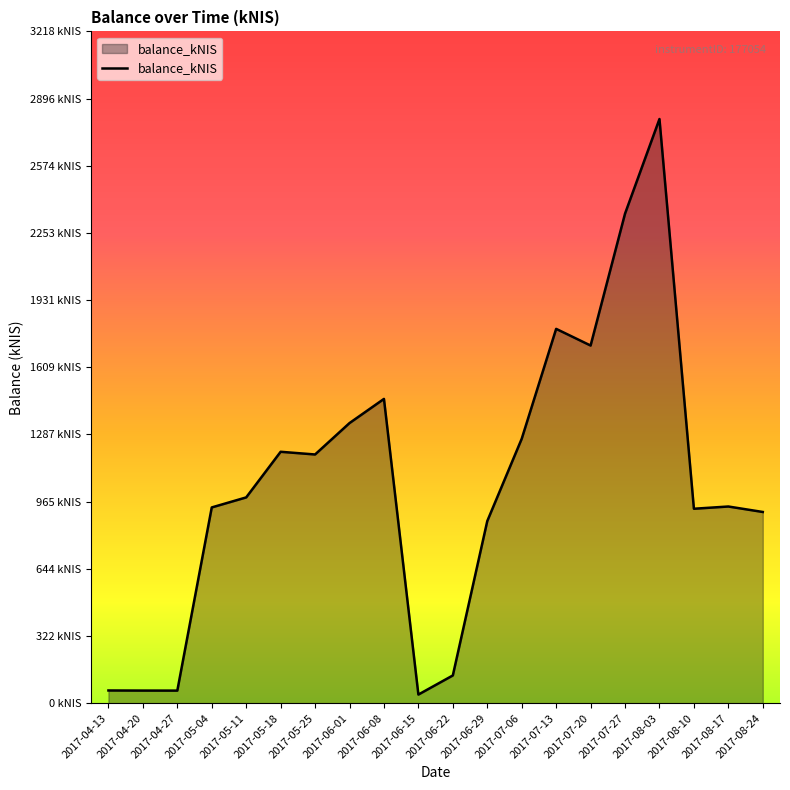

List the labels in order of value, smallest first.

2017-06-15, 2017-04-27, 2017-04-20, 2017-04-13, 2017-06-22, 2017-06-29, 2017-08-24, 2017-08-10, 2017-05-04, 2017-08-17, 2017-05-11, 2017-05-25, 2017-05-18, 2017-07-06, 2017-06-01, 2017-06-08, 2017-07-20, 2017-07-13, 2017-07-27, 2017-08-03